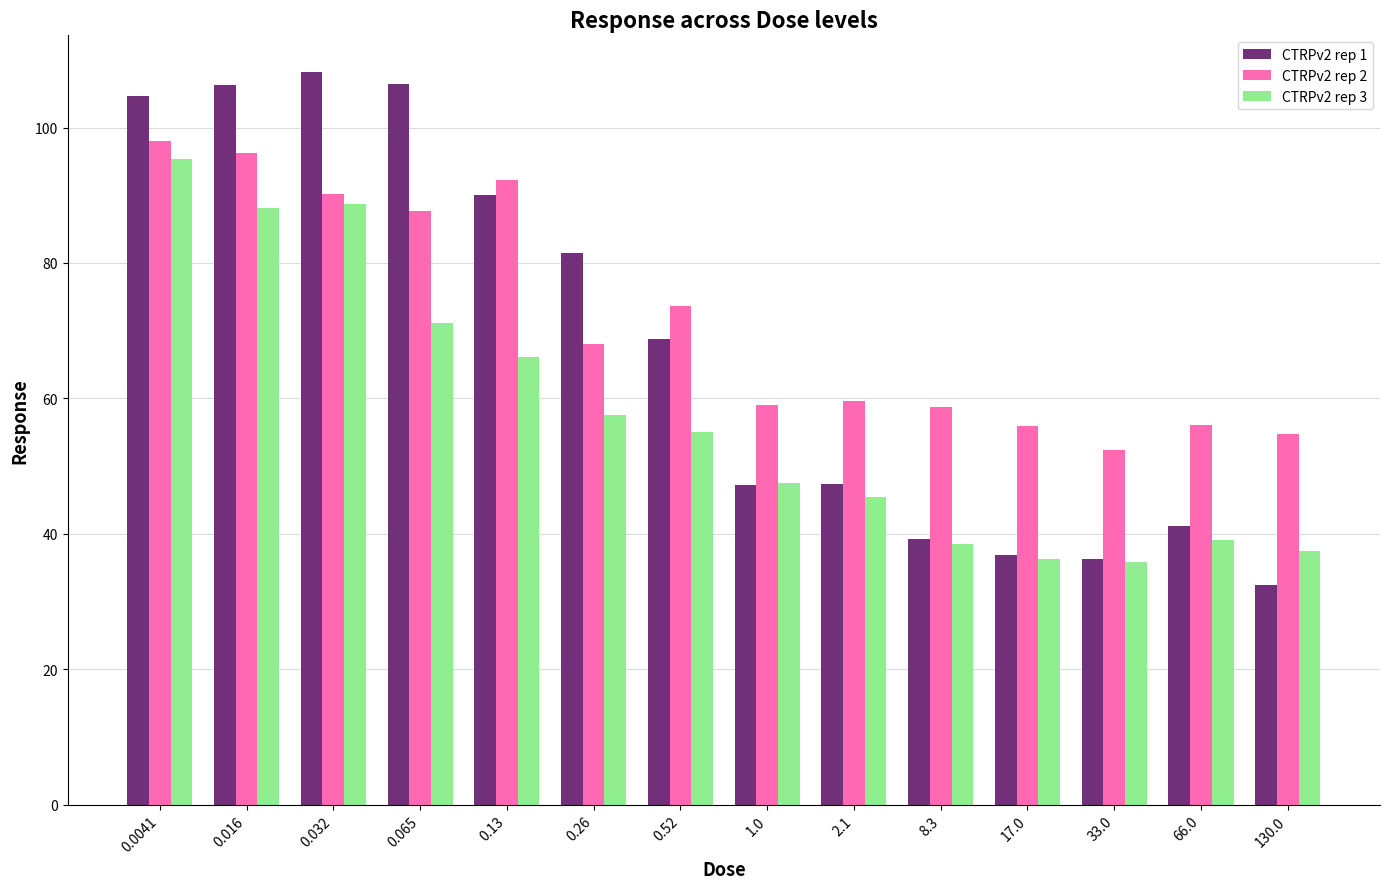

True or false: CTRPv2 rep 1 has a value of 10.4 at 17.0.

False